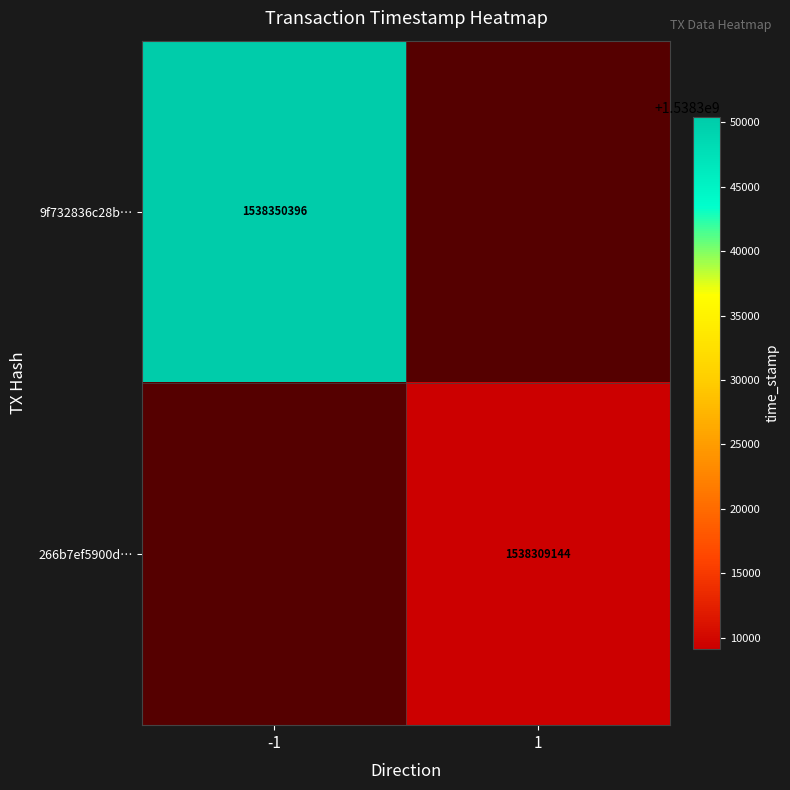

Is it true that 266b7ef5900d… equals 1538309144 at 1?

True